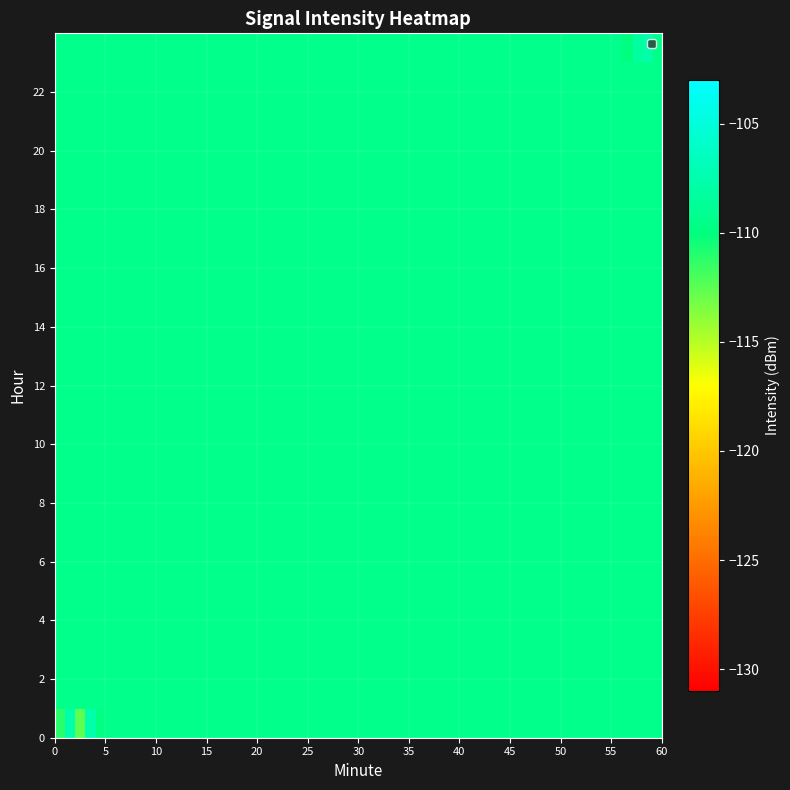

Which series has the largest total across all categories?

23